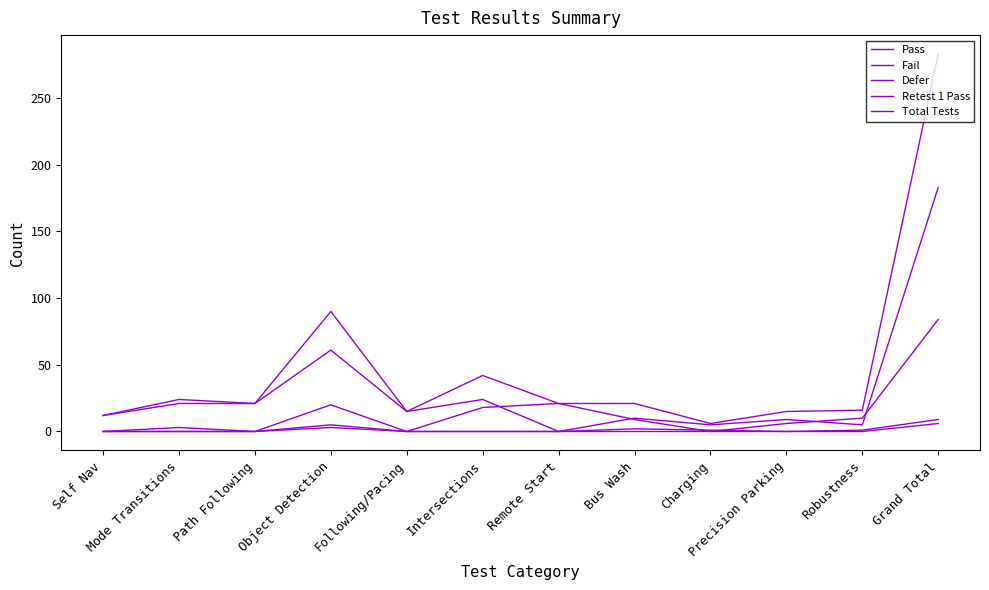

Does the chart have visible grid lines?

No